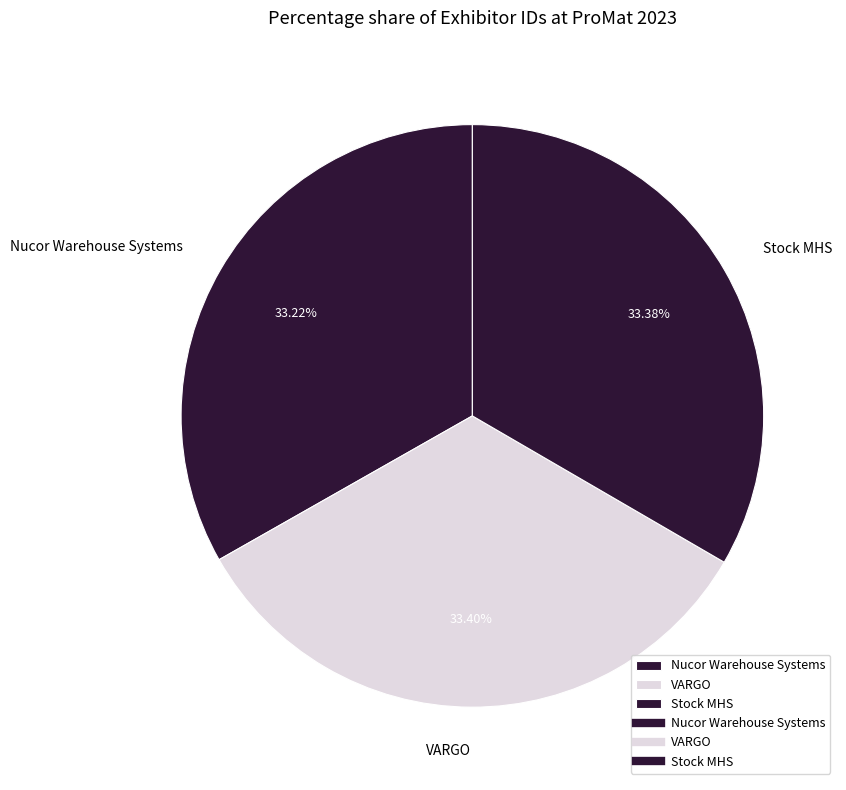

Approximately how many times larger is the value at Nucor Warehouse Systems compared to Stock MHS?

1.0